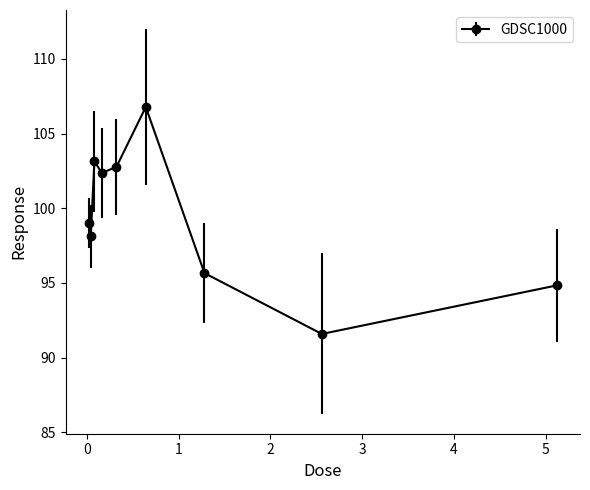

What is the smallest value displayed?

91.6